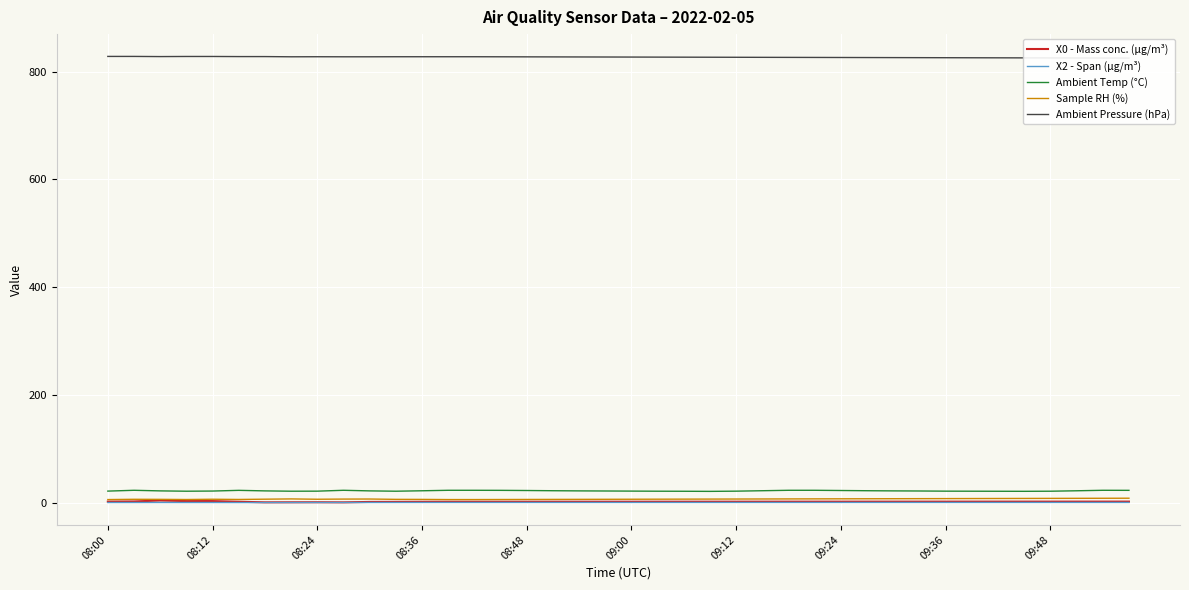

True or false: X2 - Span (μg/m³) and Sample RH (%) intersect in this chart.

False